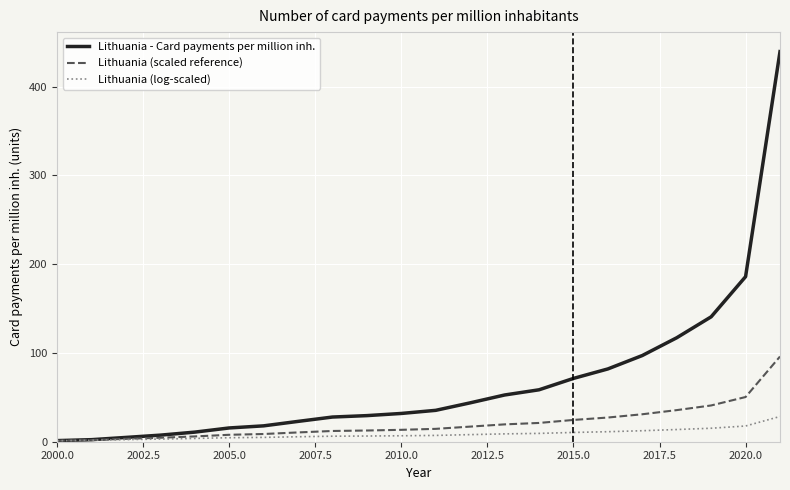

Which series has the widest spread of values?

Lithuania - Card payments per million inh.